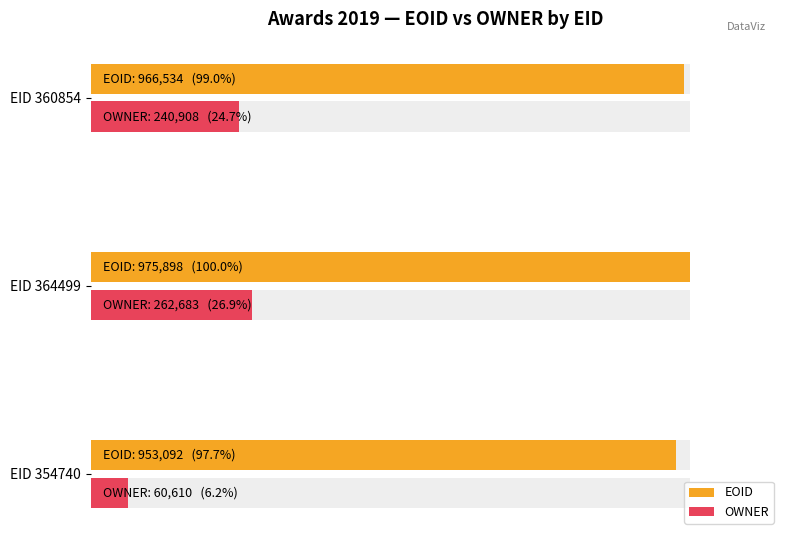

Does the chart contain stacked bars?

No